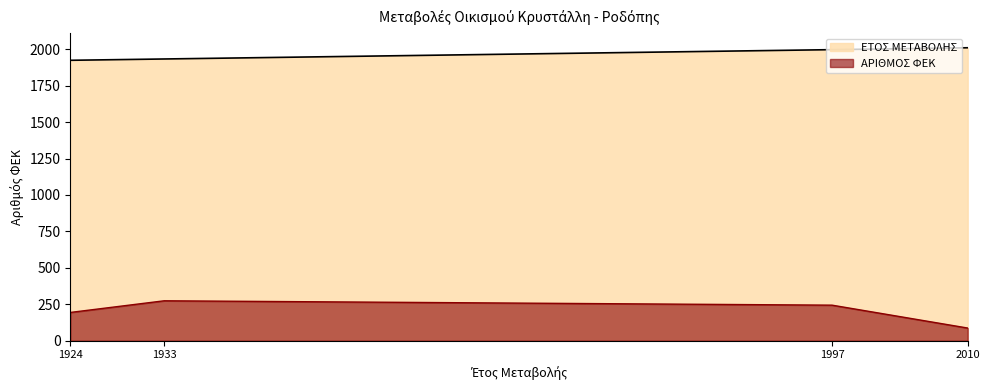

What is the approximate value of ΕΤΟΣ ΜΕΤΑΒΟΛΗΣ at 1997, to the nearest 10?

2000